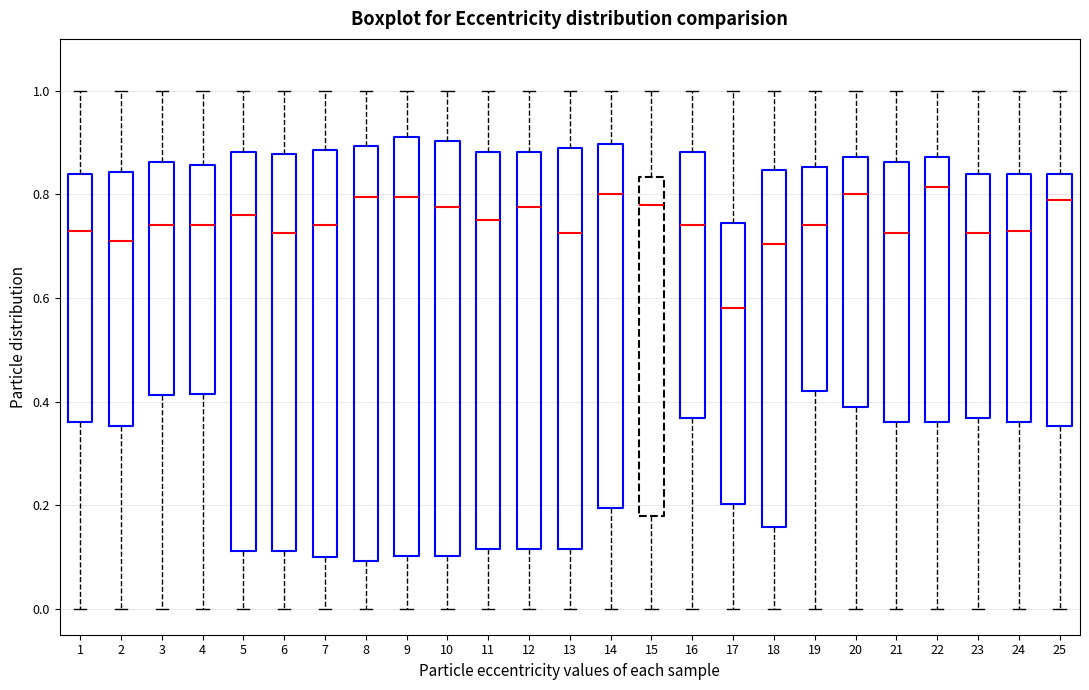

Where does the lower whisker of the box at x = 18 end on the y-axis? The values are not printed on the chart, so give them approximately, as read against the axis.

0.00